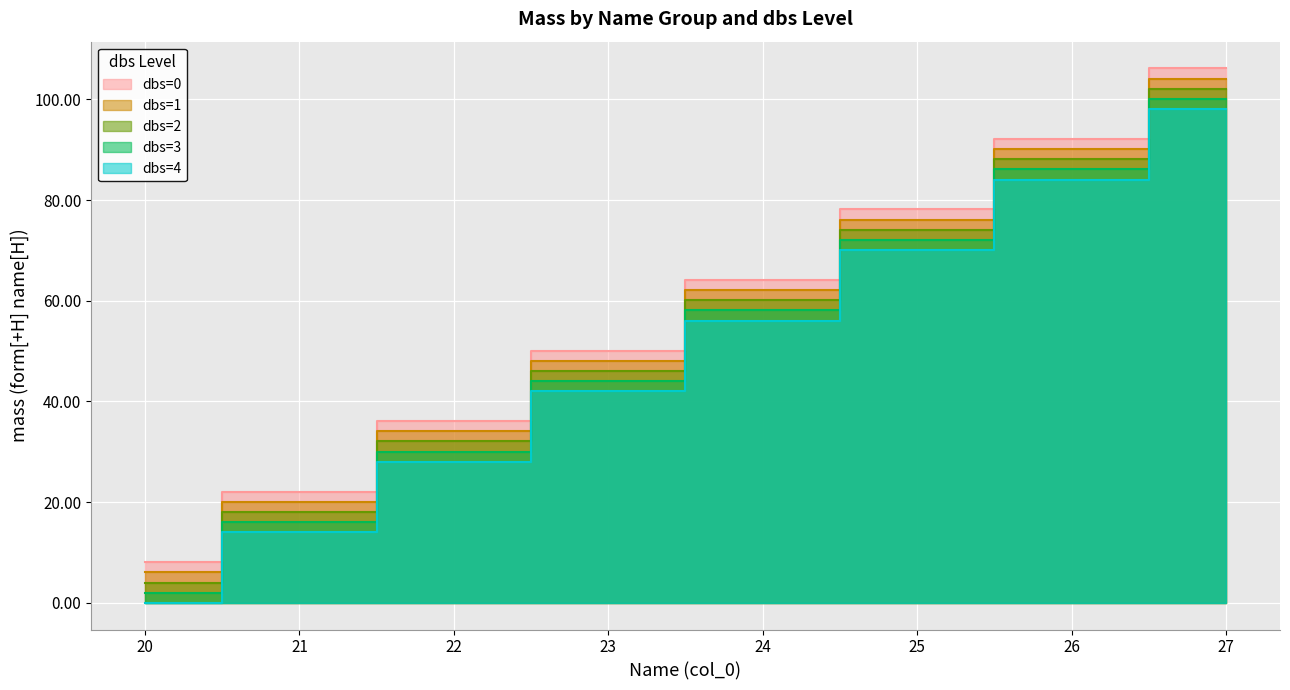

Which series has the widest spread of values?

dbs=1